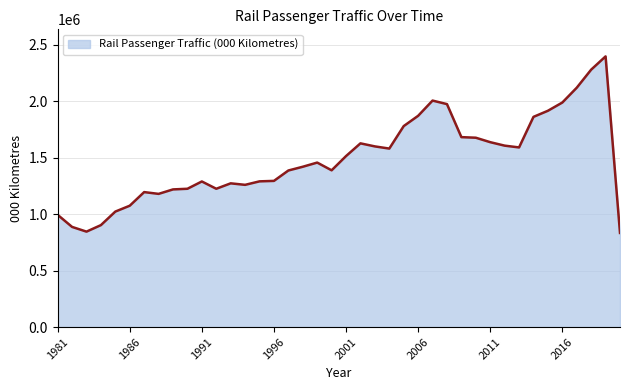

What is the greatest value displayed?

2398555